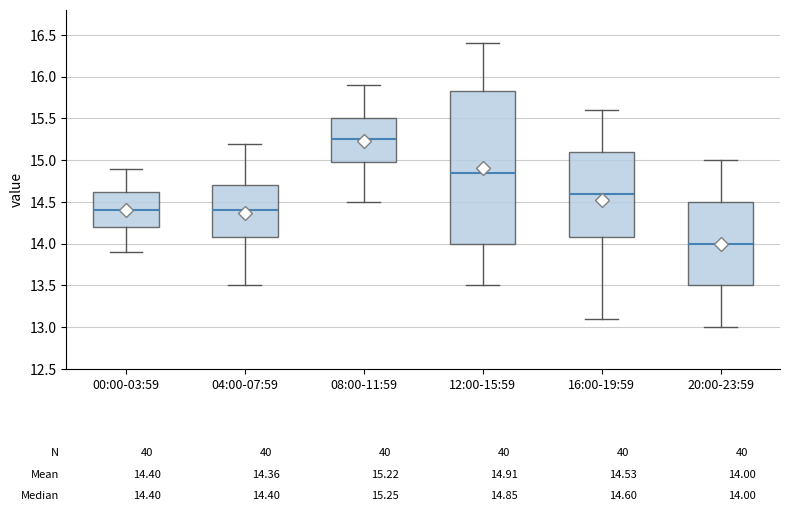

Which box has the lowest median line?

20:00-23:59